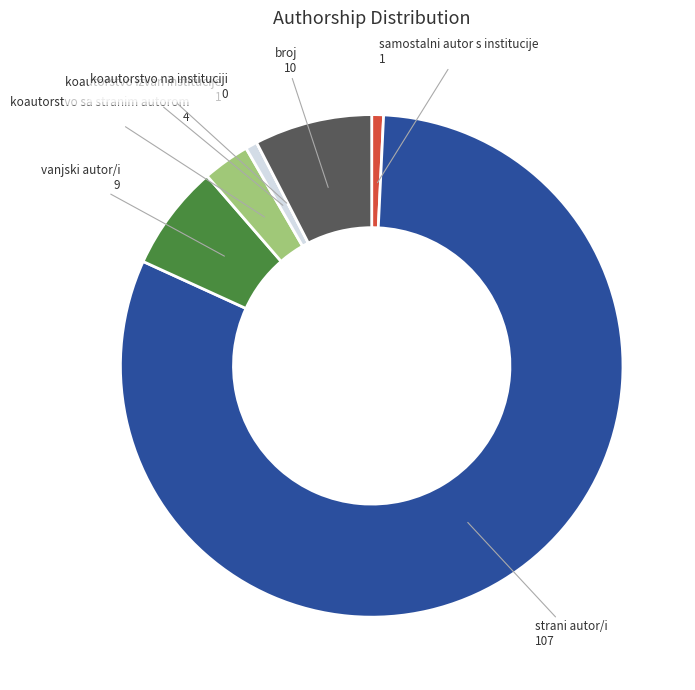

Is there a majority slice in this chart?

Yes